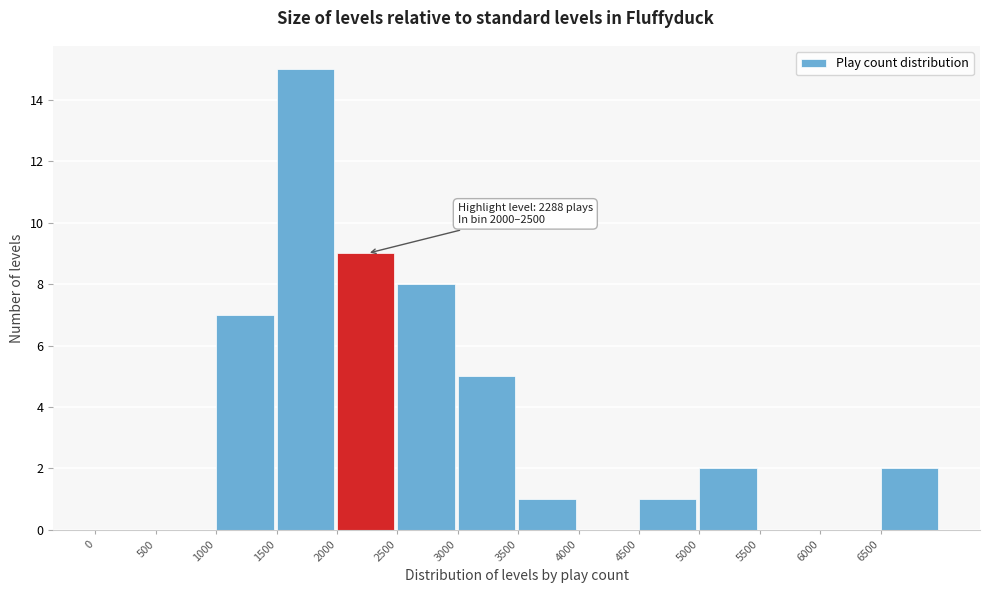

Which range on the x-axis has the tallest bar?

1500 to 2000